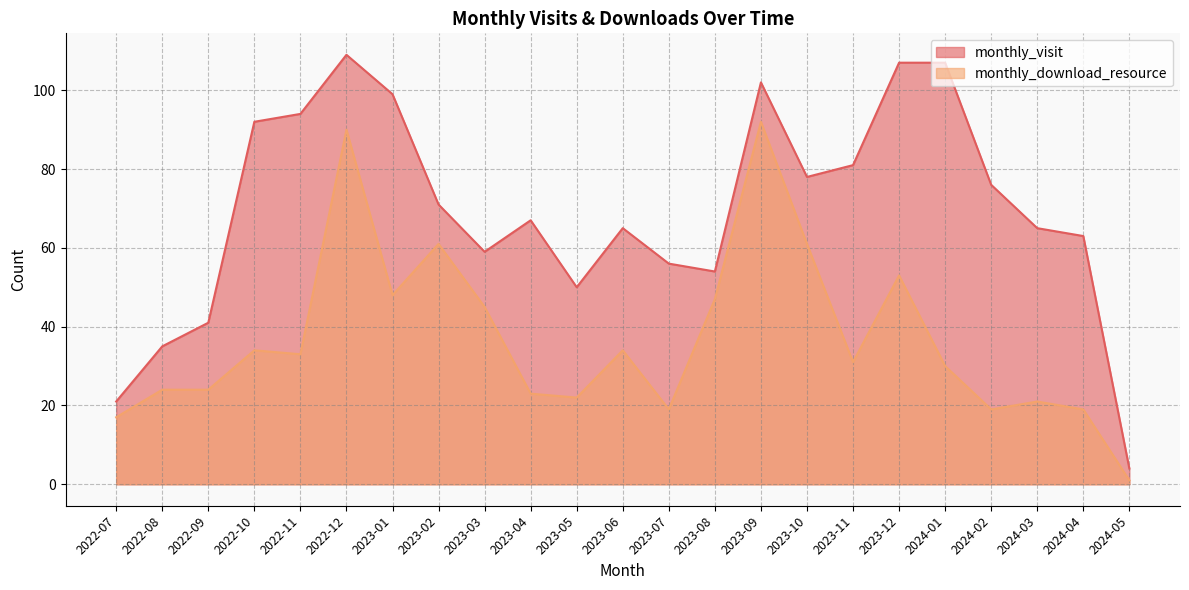

Rank the series at 2022-11 from highest to lowest value.

monthly_visit, monthly_download_resource